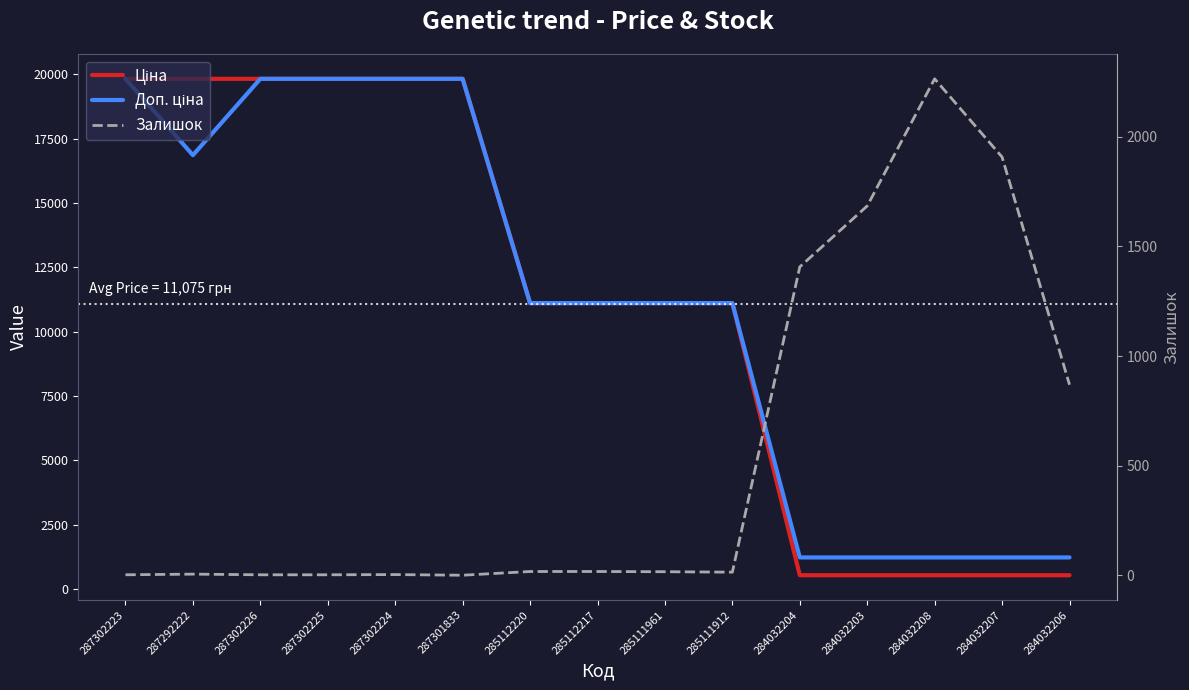

What is the maximum value shown in the chart?

19831.1